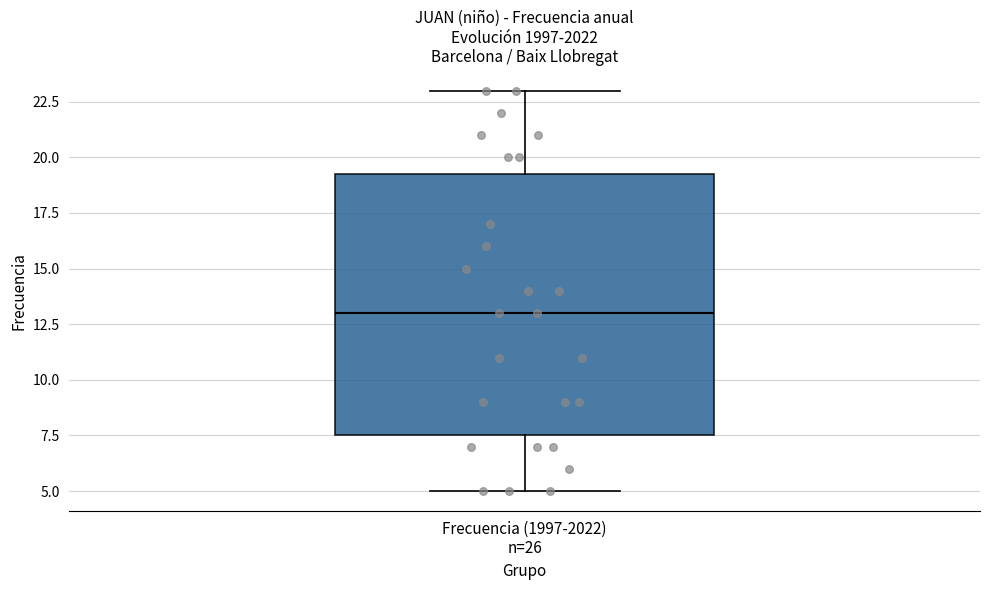

Read this box plot against the y-axis: the position of the median line, the range covered by the box, and the ends of both whiskers. The values are not printed on the chart, so give them approximately, as read against the axis.

median 13.0, box 7.5 to 19.5, whiskers 5.0 to 23.0